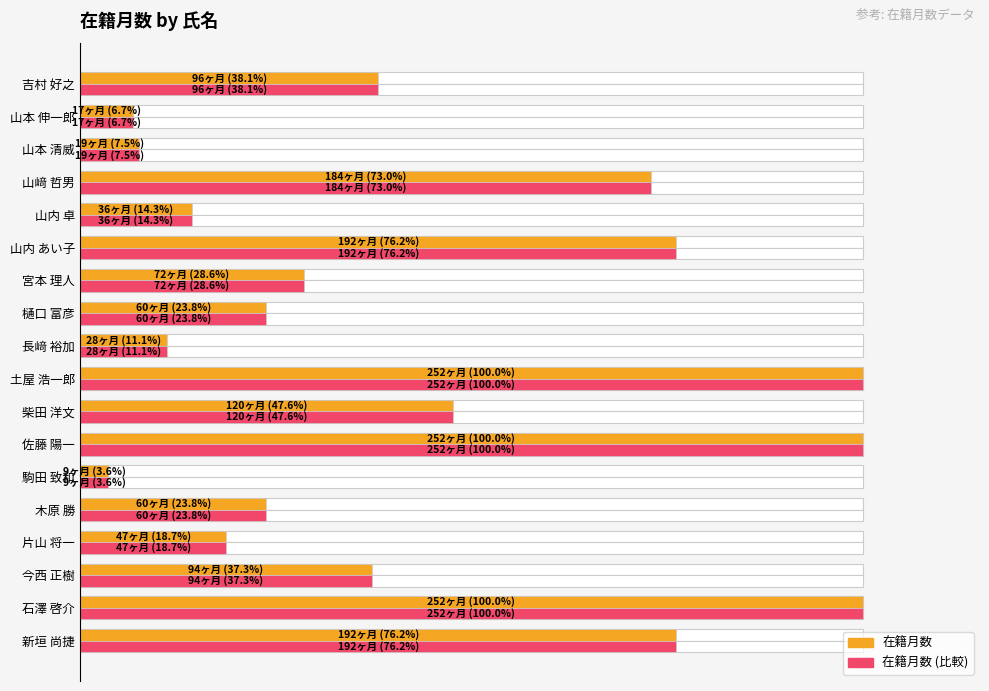

What are all the series names shown in the legend?

在籍月数, 在籍月数 (比較)